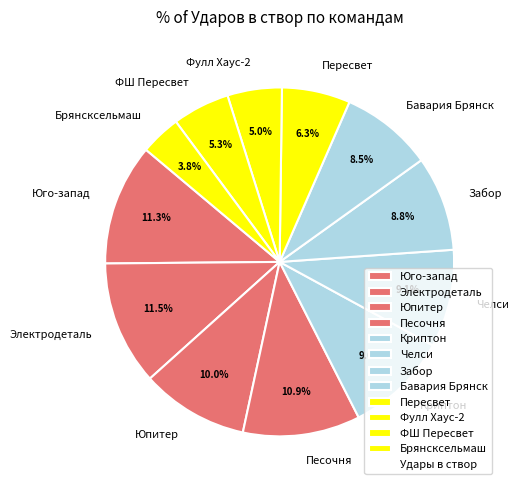

Is there a majority slice in this chart?

No